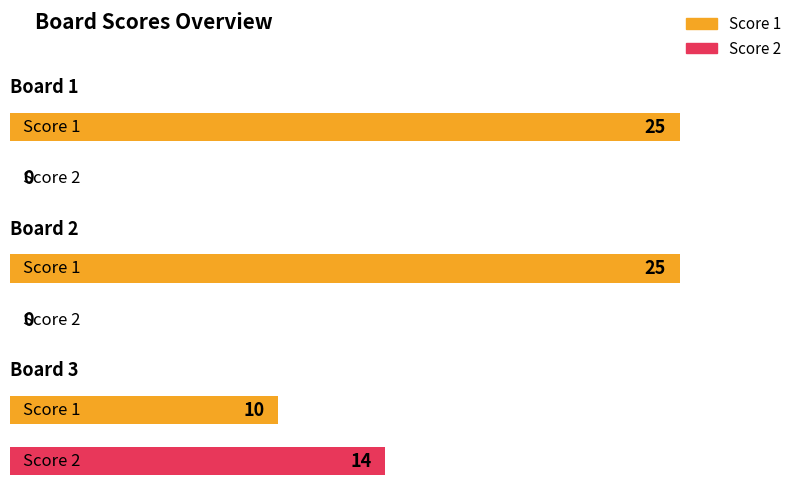

What is the value of the Score 1 bar at the 1st from the left?

25